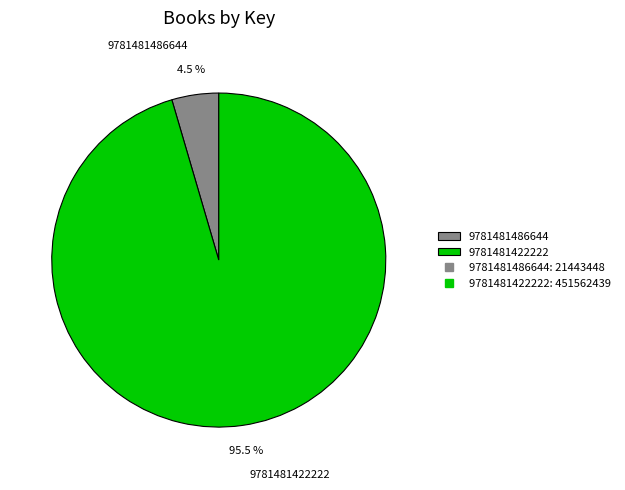

To the nearest percent, what is the combined percentage of 9781481422222 and 9781481486644?

100%